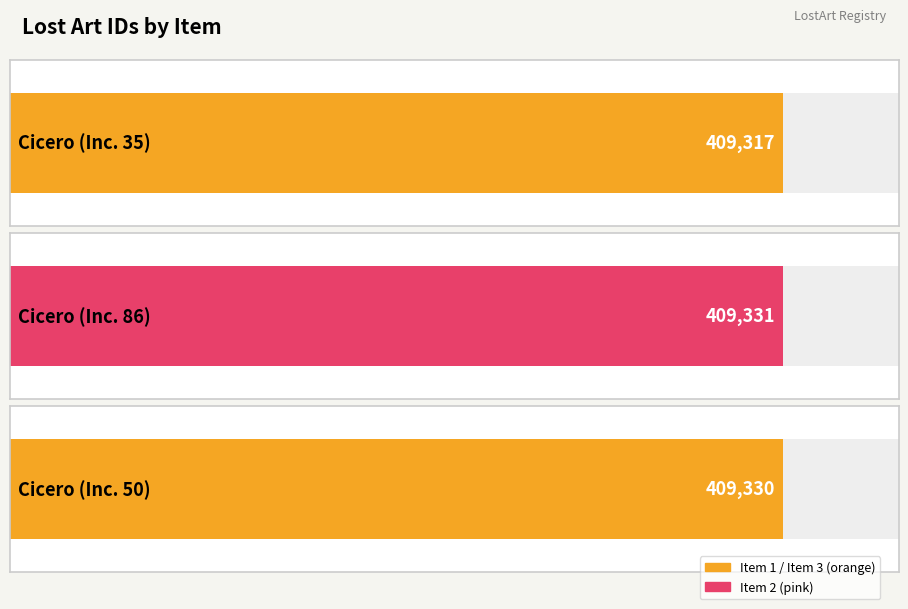

How many categories are shown in the chart?

3